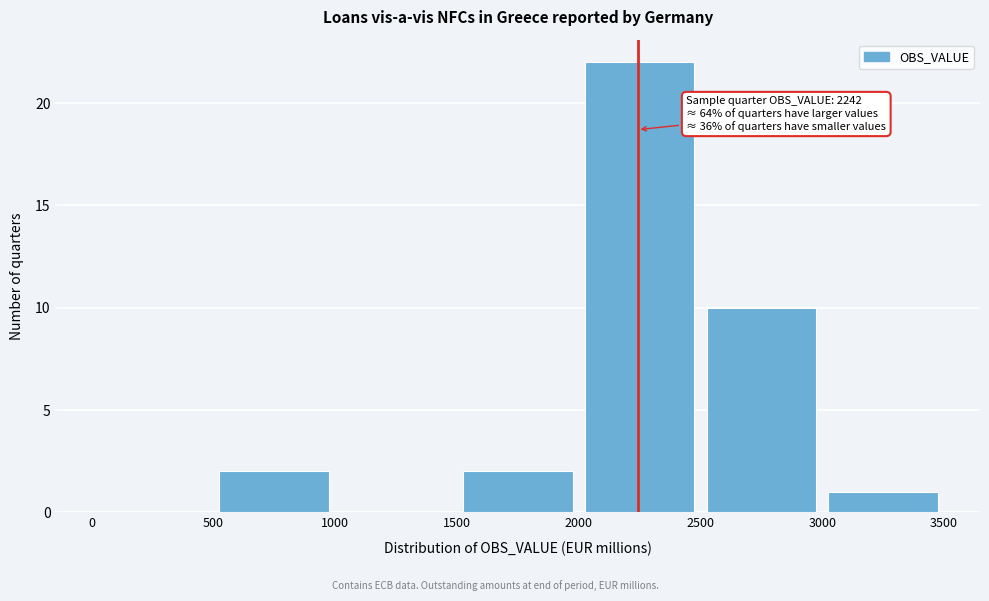

Which range on the x-axis has the tallest bar?

2000 to 2500